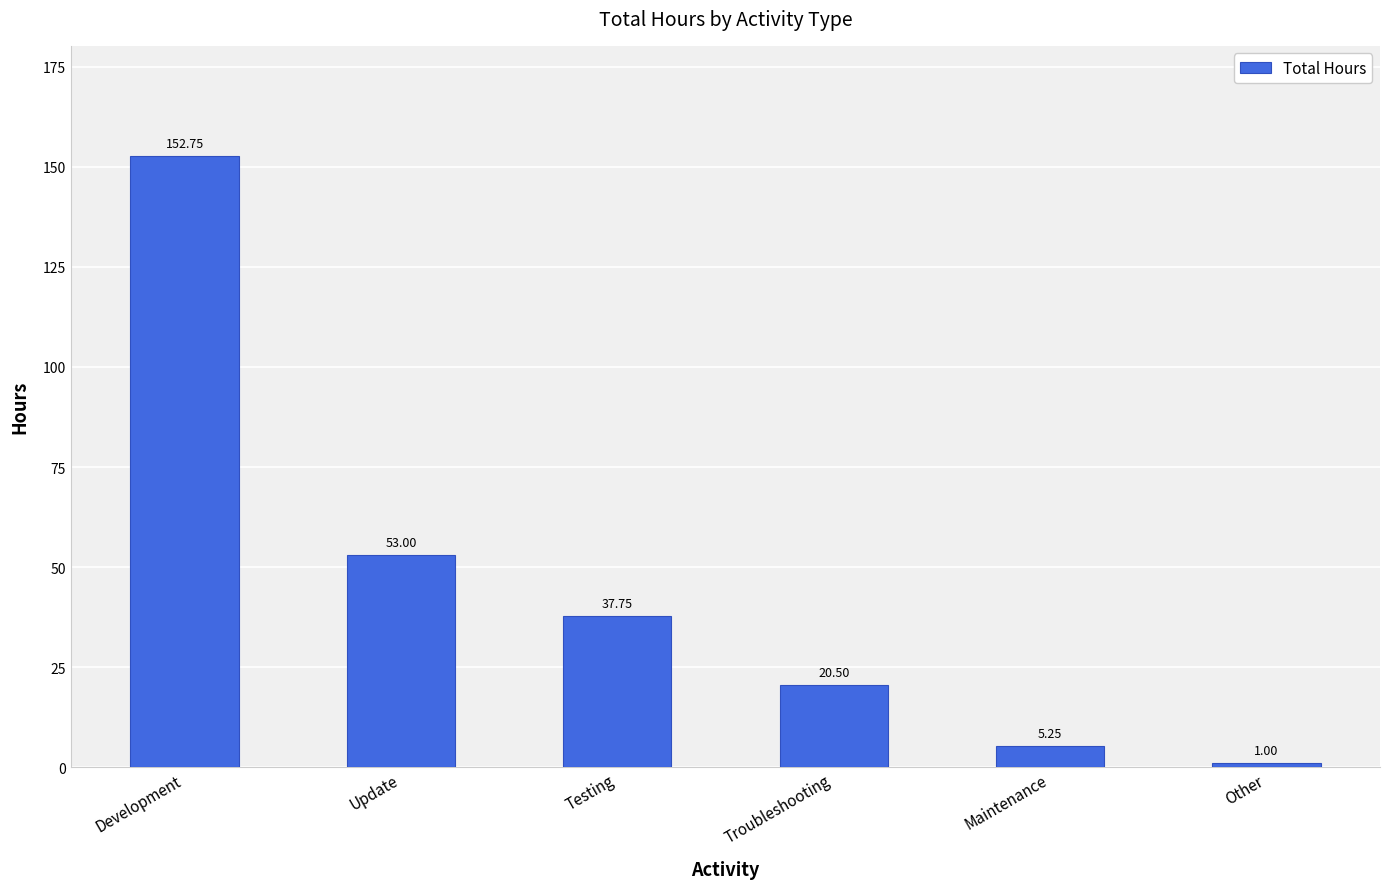

Count the number of values greater than 37.

3